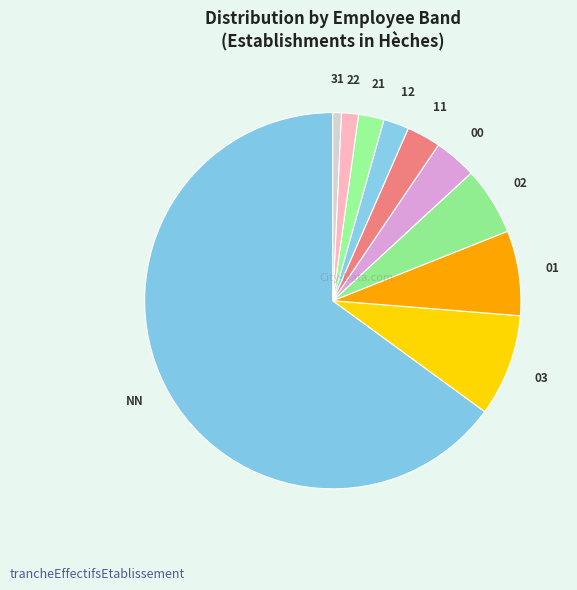

Does NN account for over 50% of the chart?

Yes